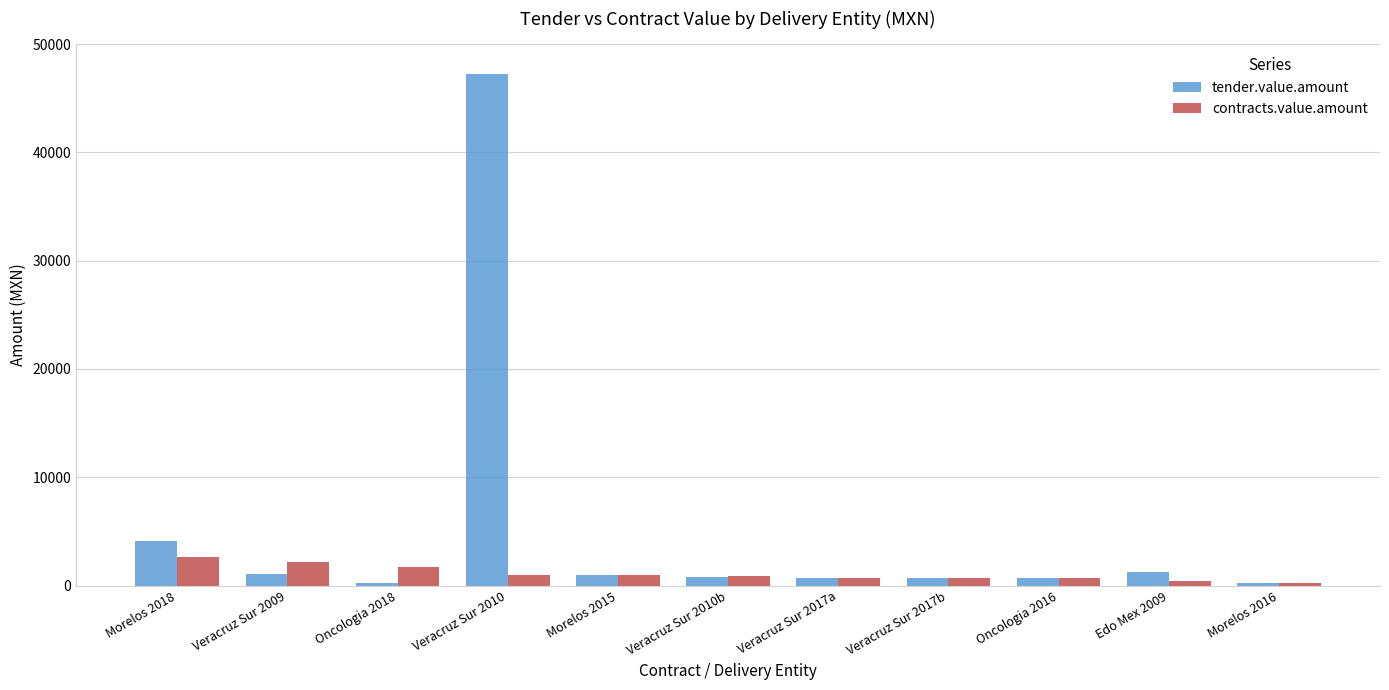

Rank the series by their maximum value, from lowest to highest.

contracts.value.amount, tender.value.amount